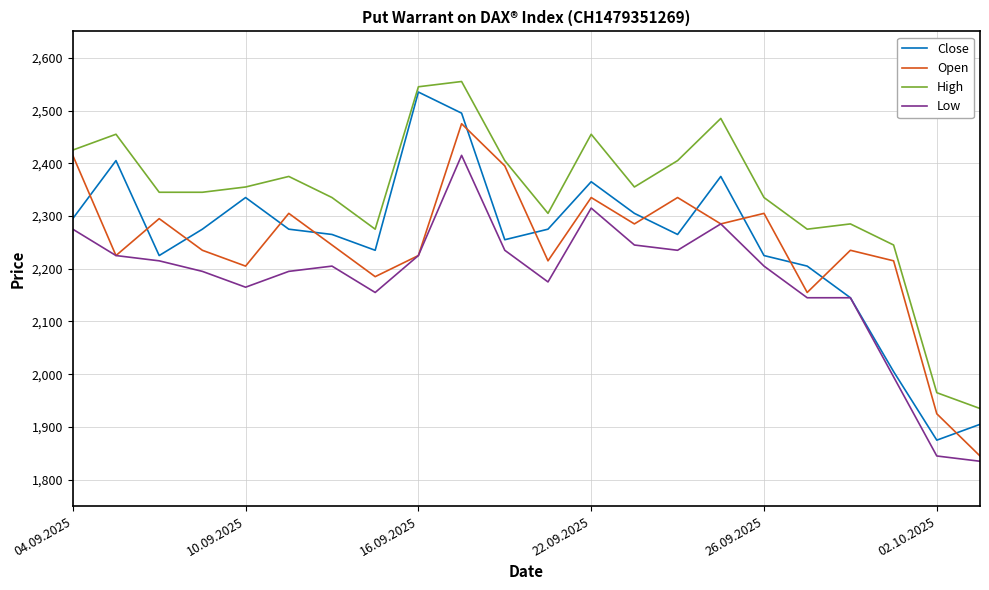

Which series has the widest spread of values?

Close